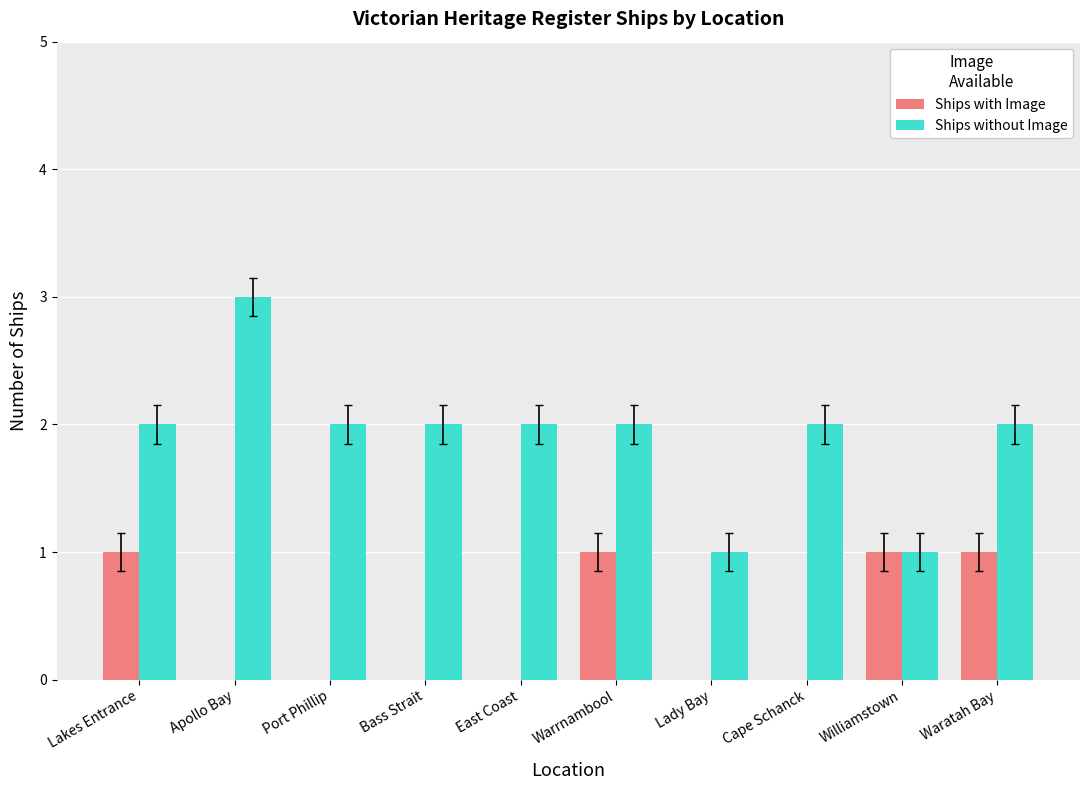

Count the number of data series in this chart.

2